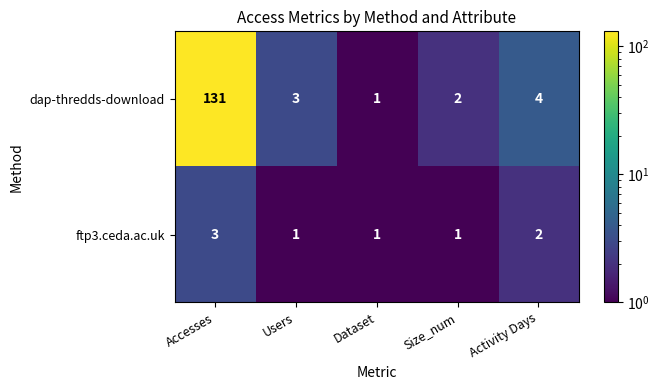

The value of dap-thredds-download at Users is 3. True or false?

True